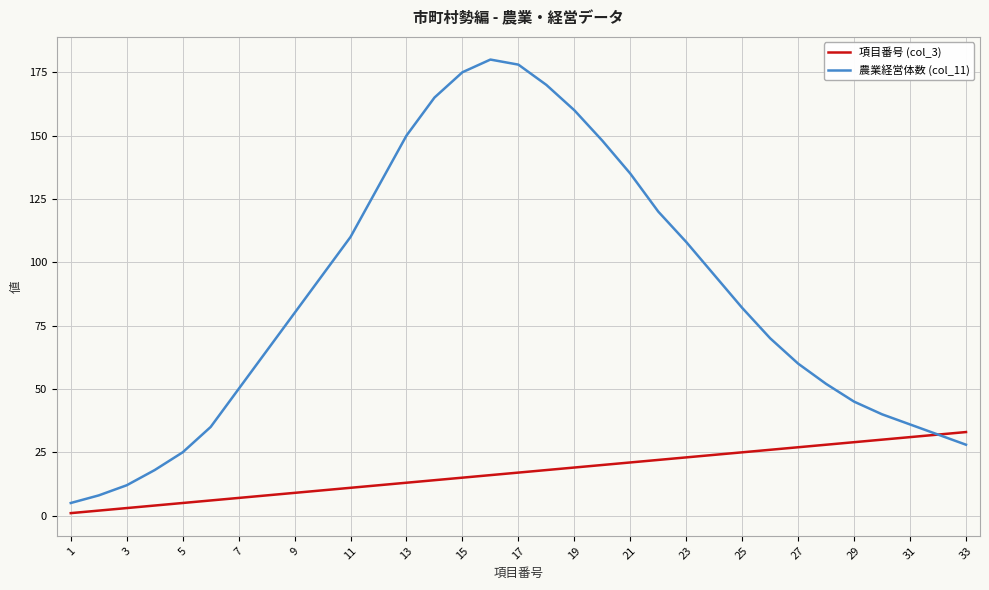

What are all the series names shown in the legend?

項目番号 (col_3), 農業経営体数 (col_11)